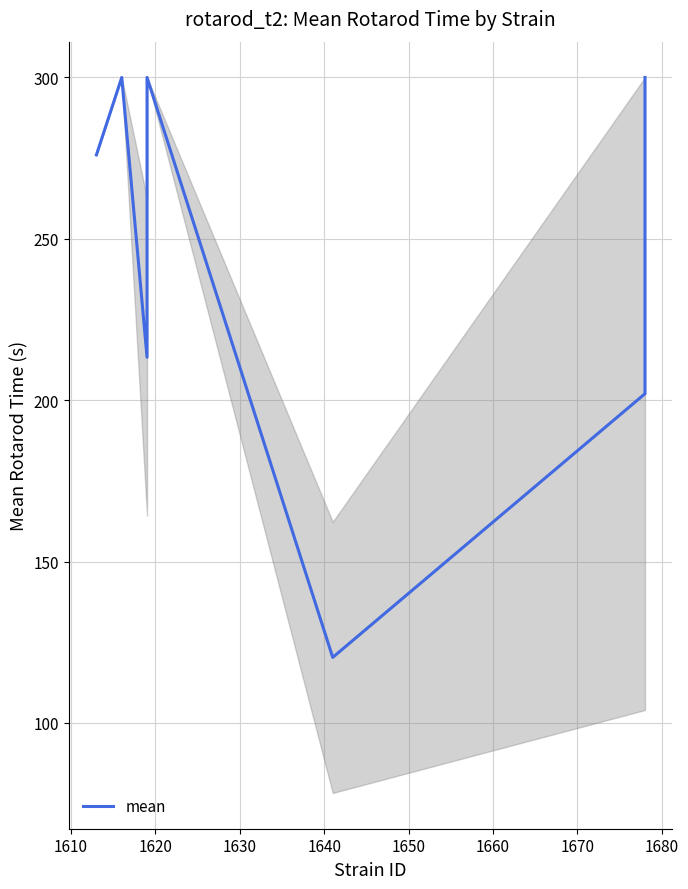

What is the greatest value displayed?

300.0